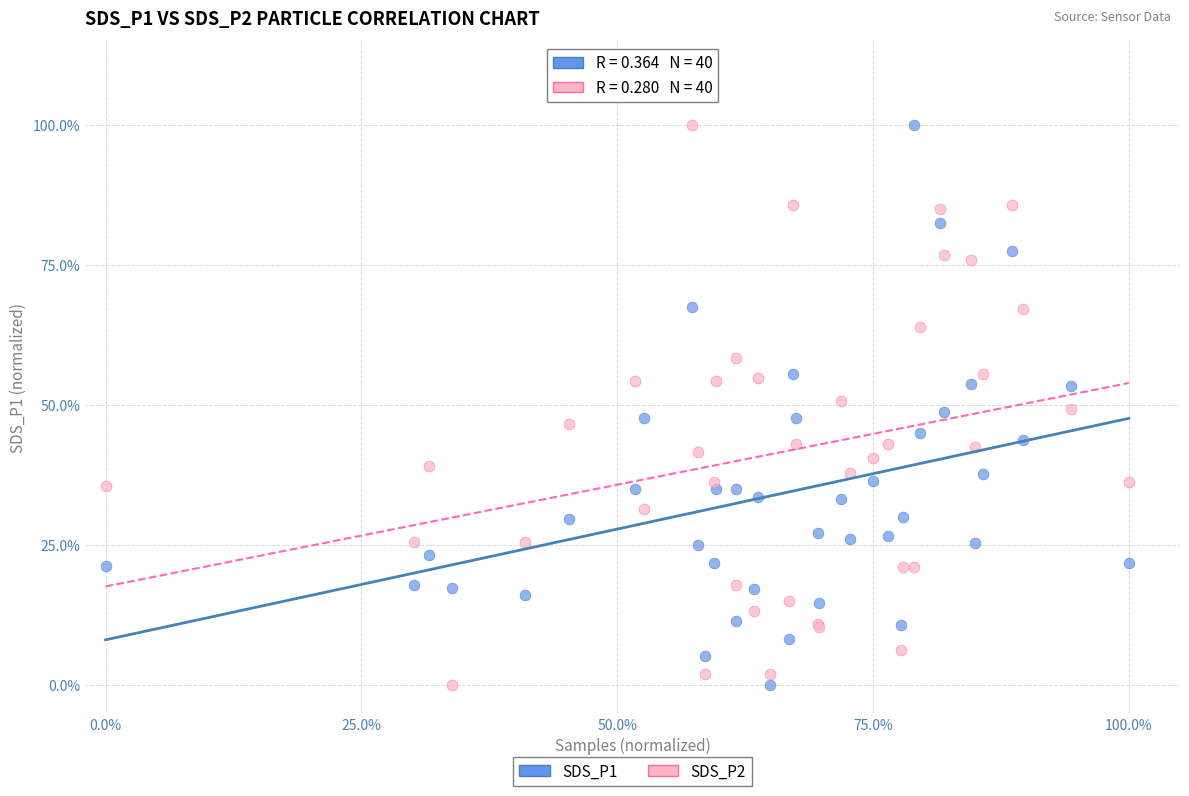

What are all the series names shown in the legend?

SDS_P1, SDS_P2